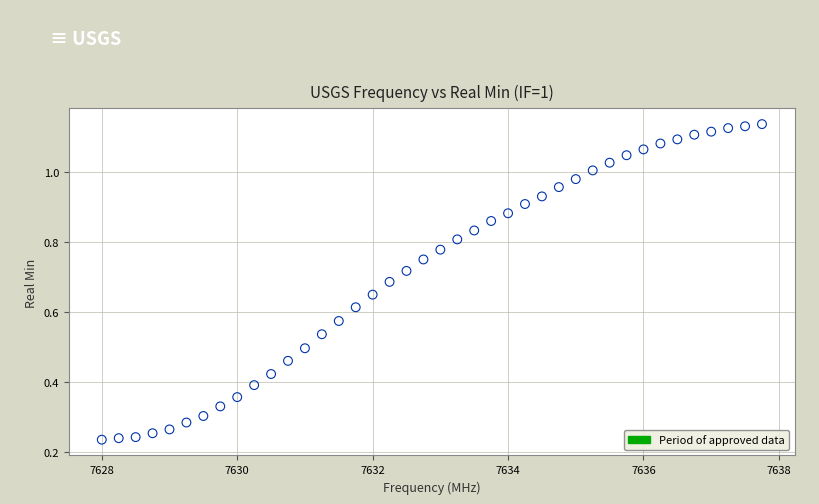

What is the range of X values (max minus min)?

9.8